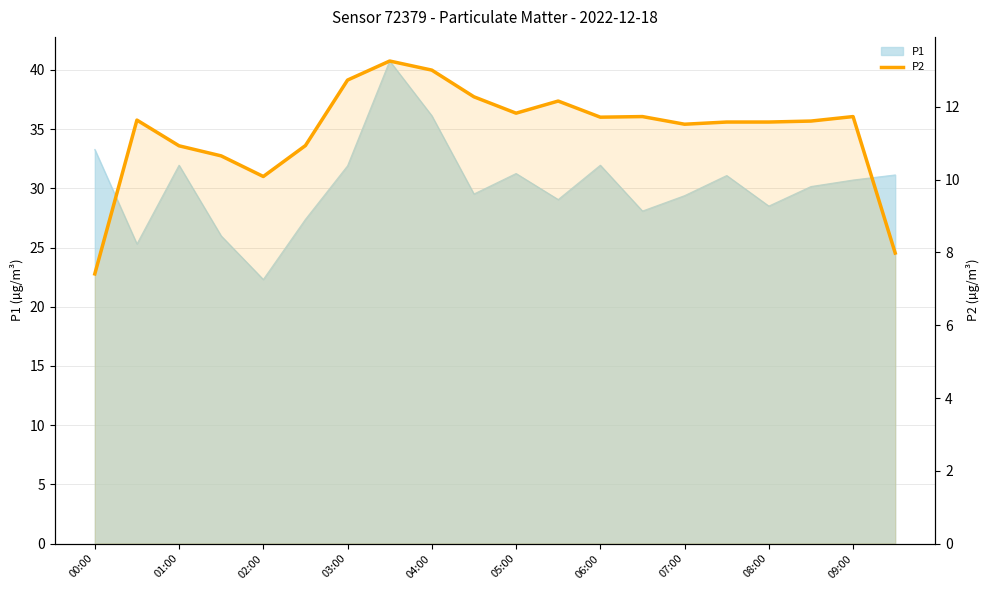

Is it true that the value at 00:00 is 10.7?

False